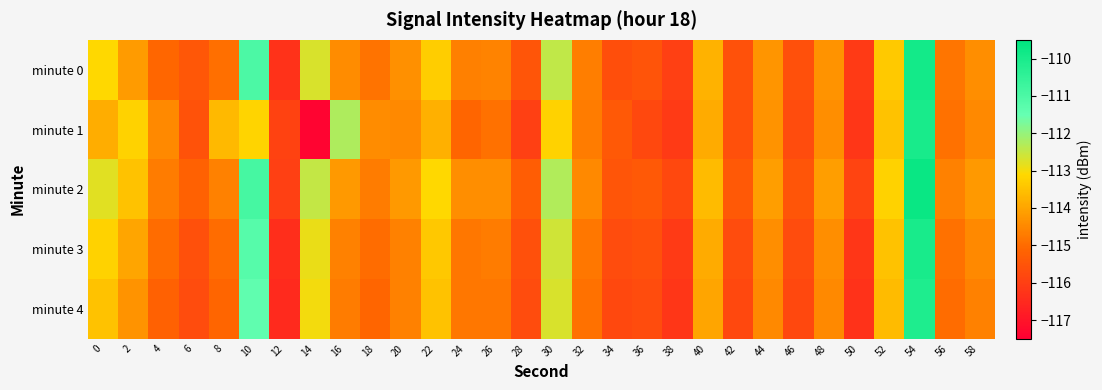

What is the difference between the highest and lowest values at 30?

0.9